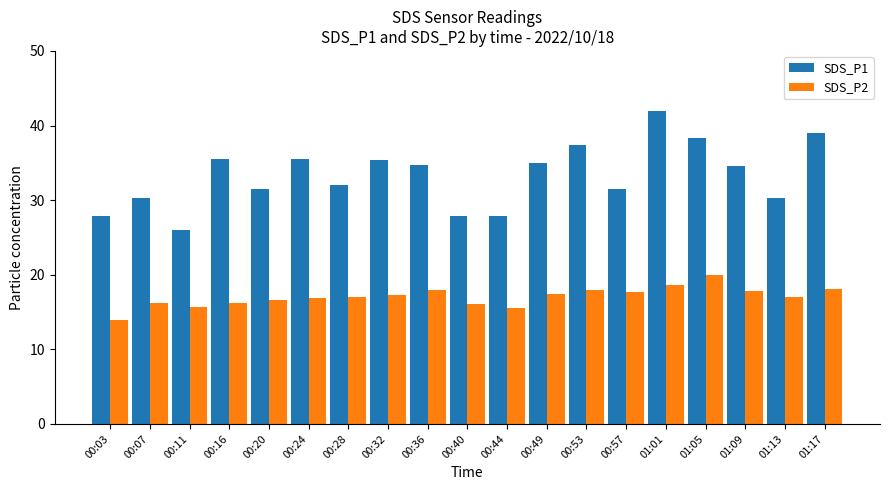

Rank the series at 00:40 from highest to lowest value.

SDS_P1, SDS_P2